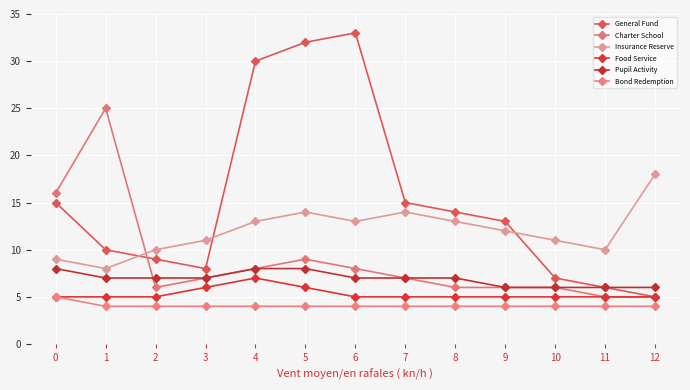

Does the chart display data point markers on the line(s)?

Yes